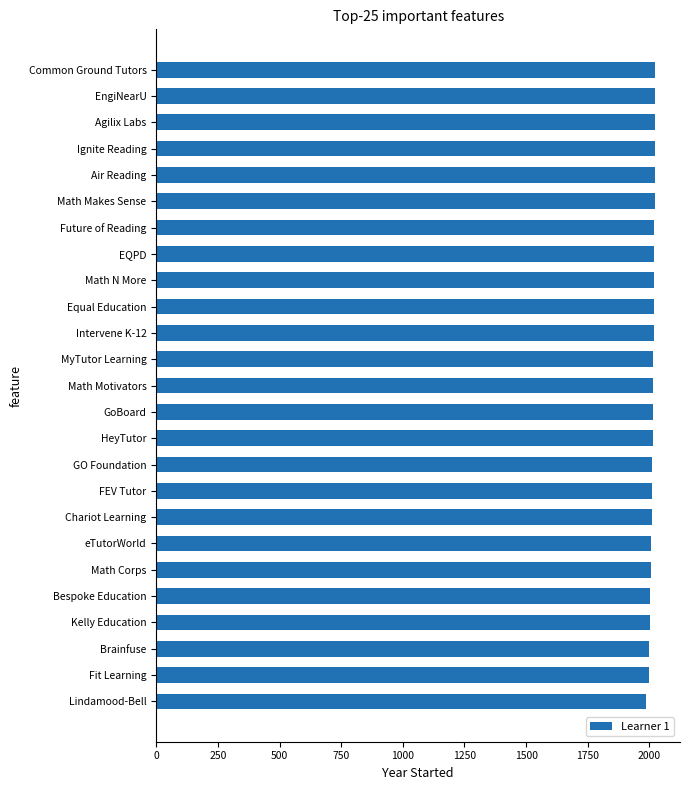

Read the value at Lindamood-Bell.

1986